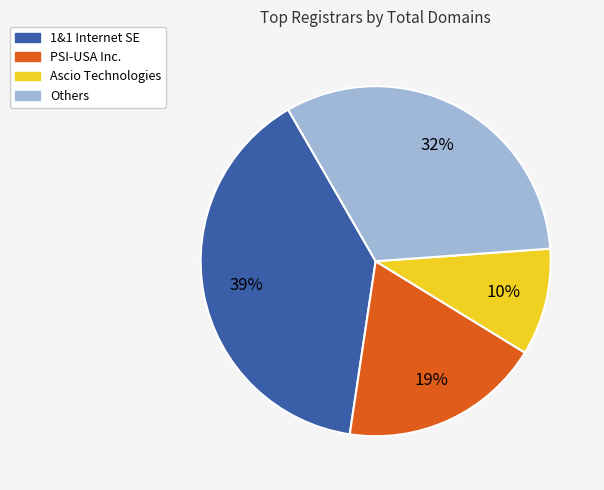

Do PSI-USA Inc. and Ascio Technologies together represent more than half of the pie?

No